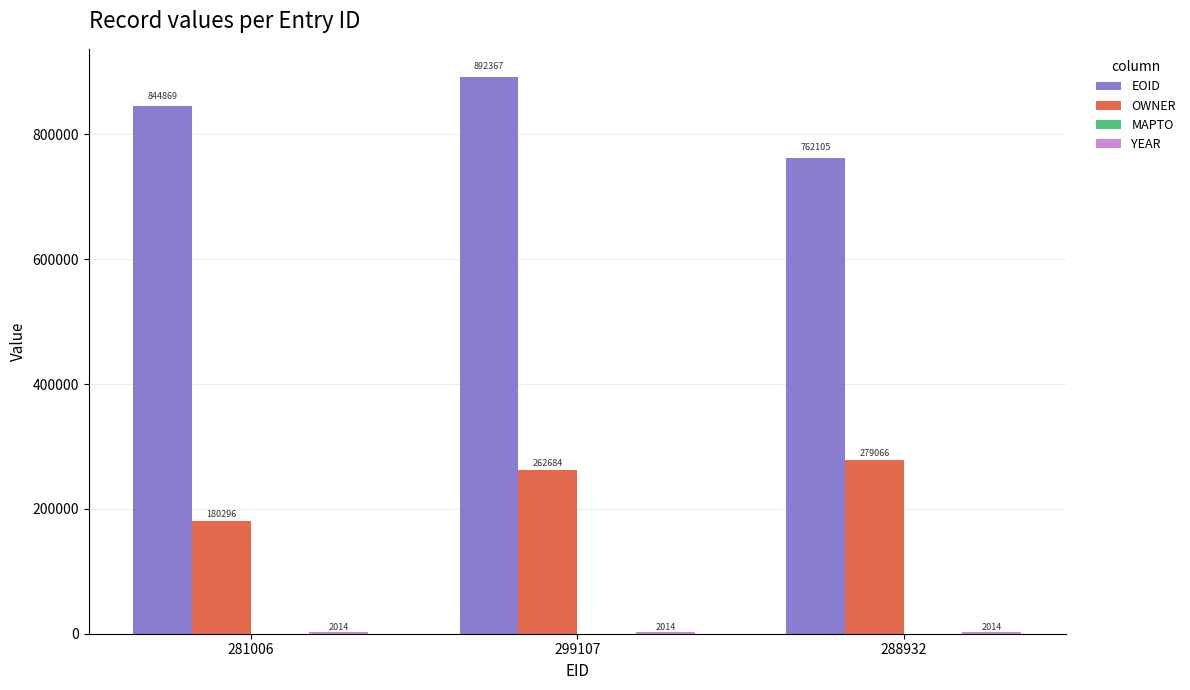

At which category is the sum across all series the highest?

299107